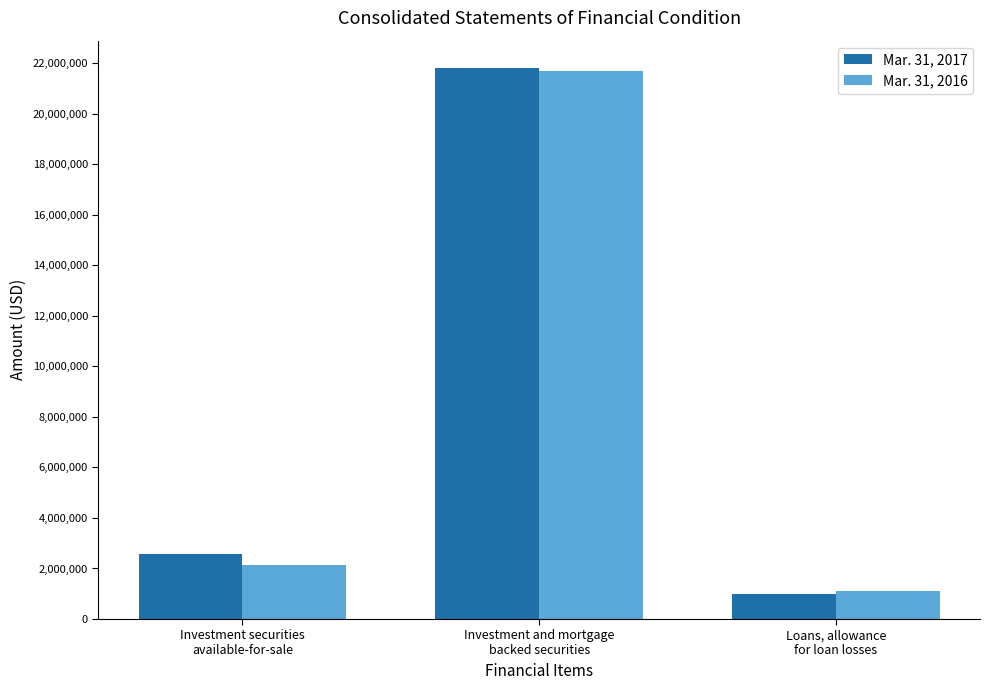

How many bars are there in each group?

2